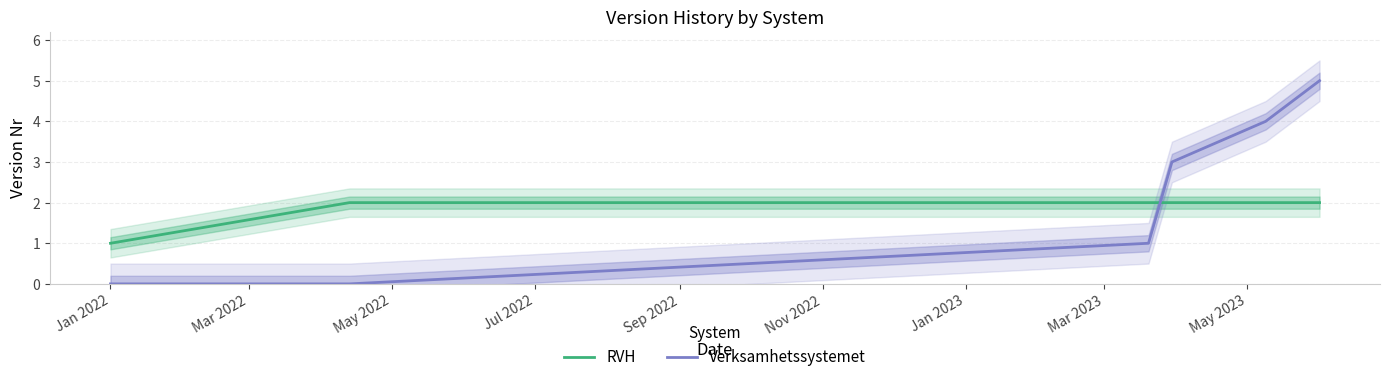

True or false: RVH and Verksamhetssystemet cross at least once.

True